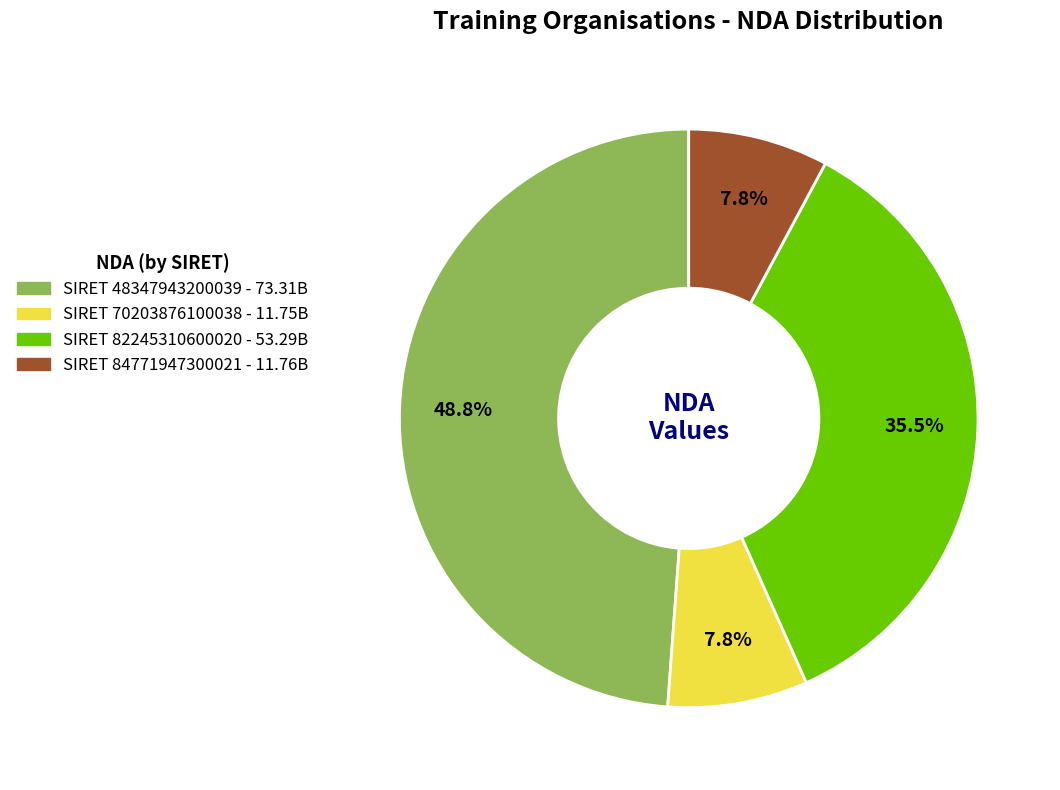

Does any single category account for the majority?

No